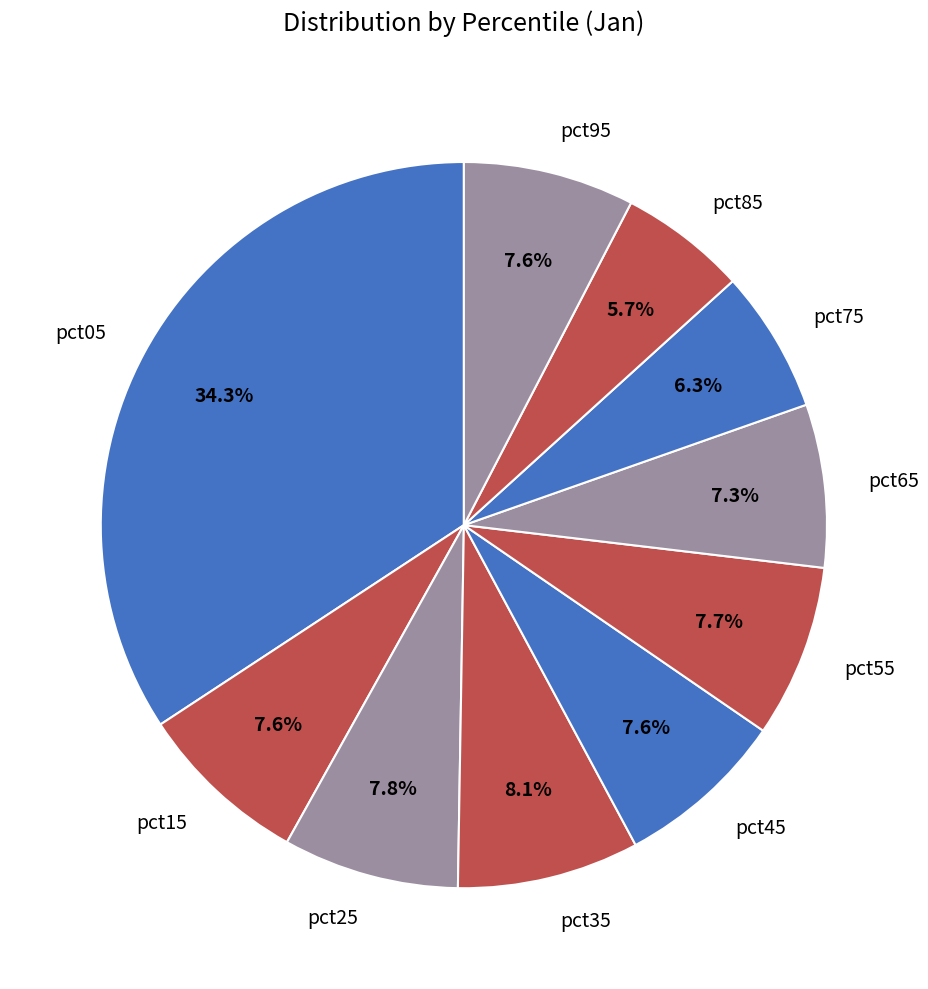

Which slice is the largest?

pct05